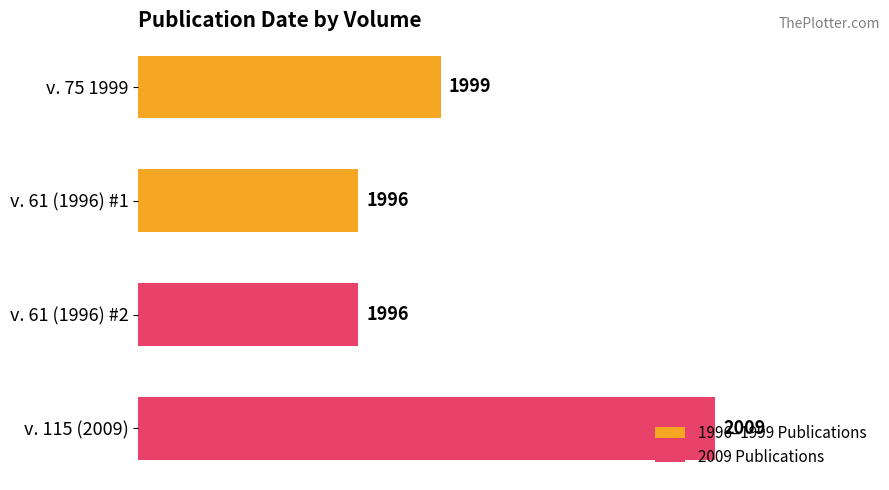

Is it true that the value at v. 61 (1996) #1 is 2797?

False